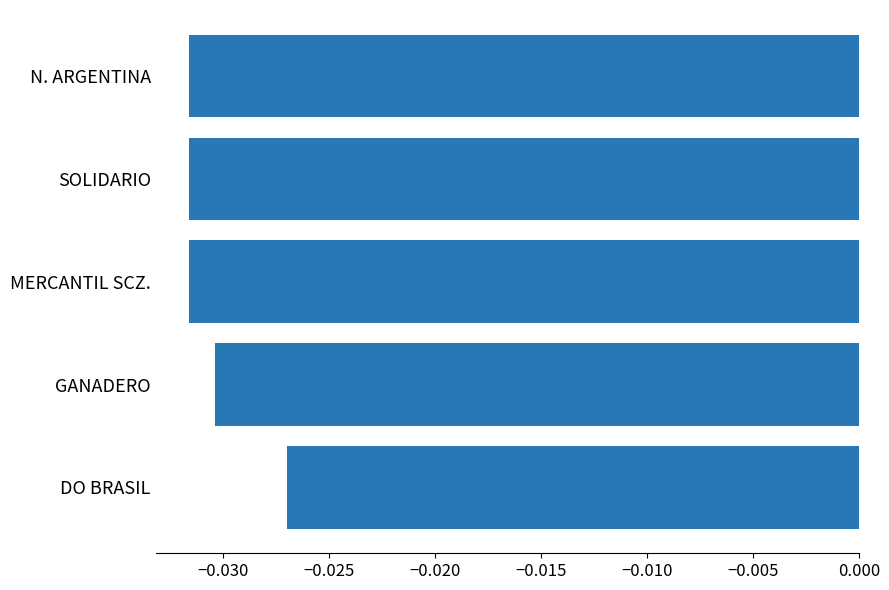

At which category does the chart reach its peak across all series?

DO BRASIL